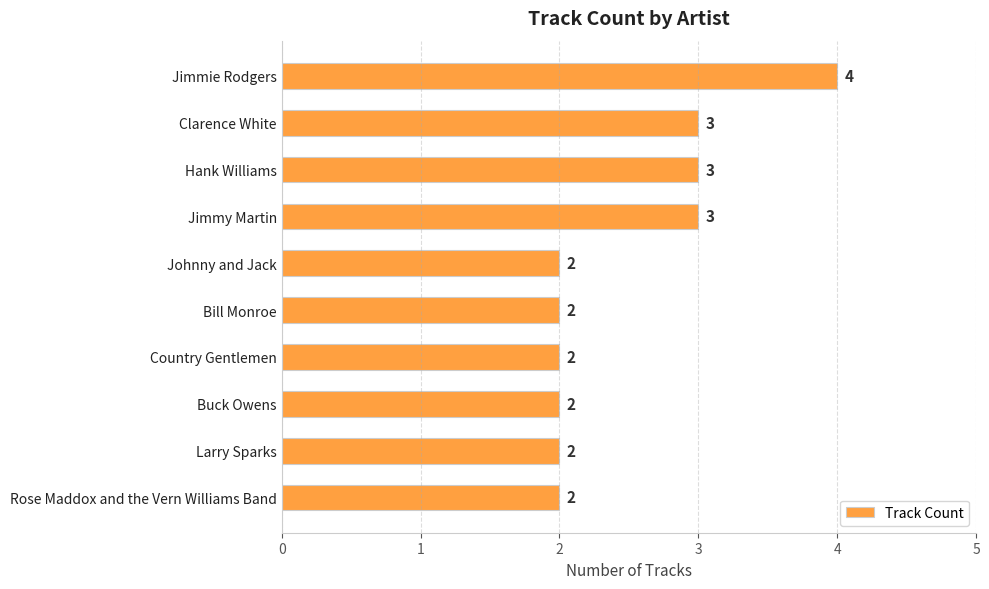

Does the chart contain stacked bars?

No